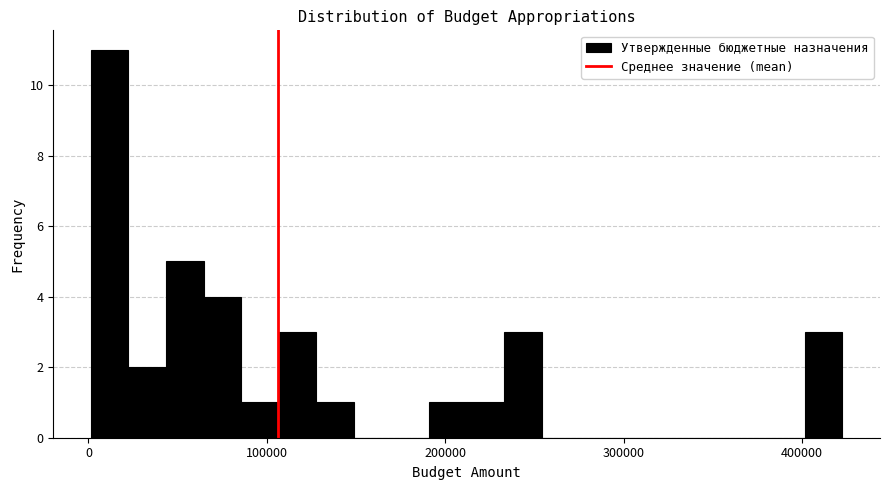

Around what value on the x-axis is the tallest bar? Give the approximate position of its centre, as read against the axis.

10000